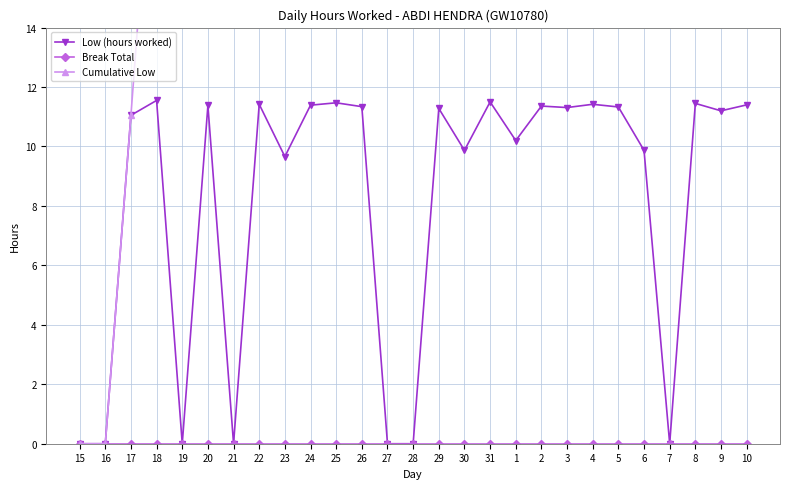

What is the label of the 4th point from the right?

7